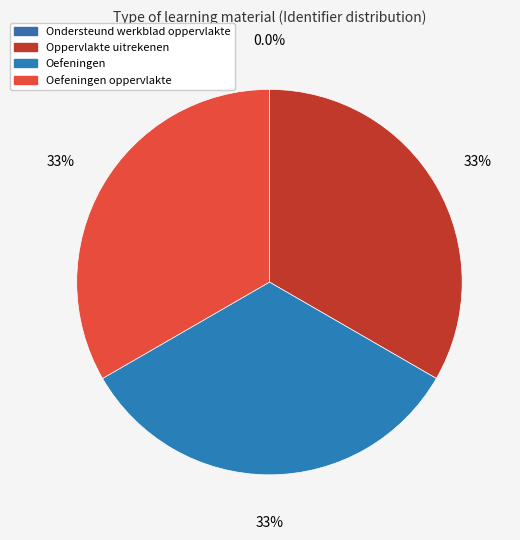

Which category has the smallest portion of the pie?

Ondersteund werkblad oppervlakte